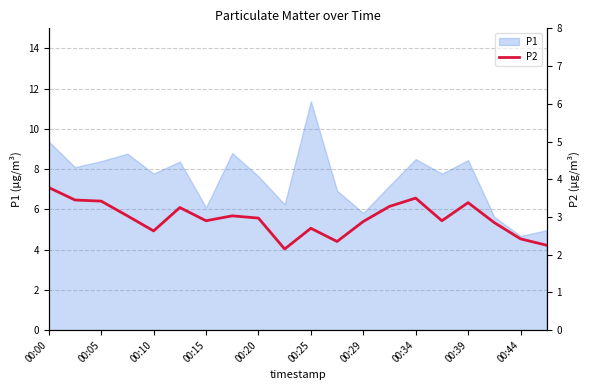

Is it true that P1 equals 8.4 at 00:39?

True